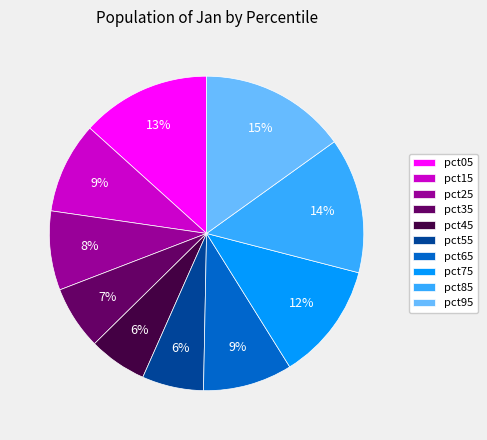

To the nearest percent, what is the average slice percentage?

10%